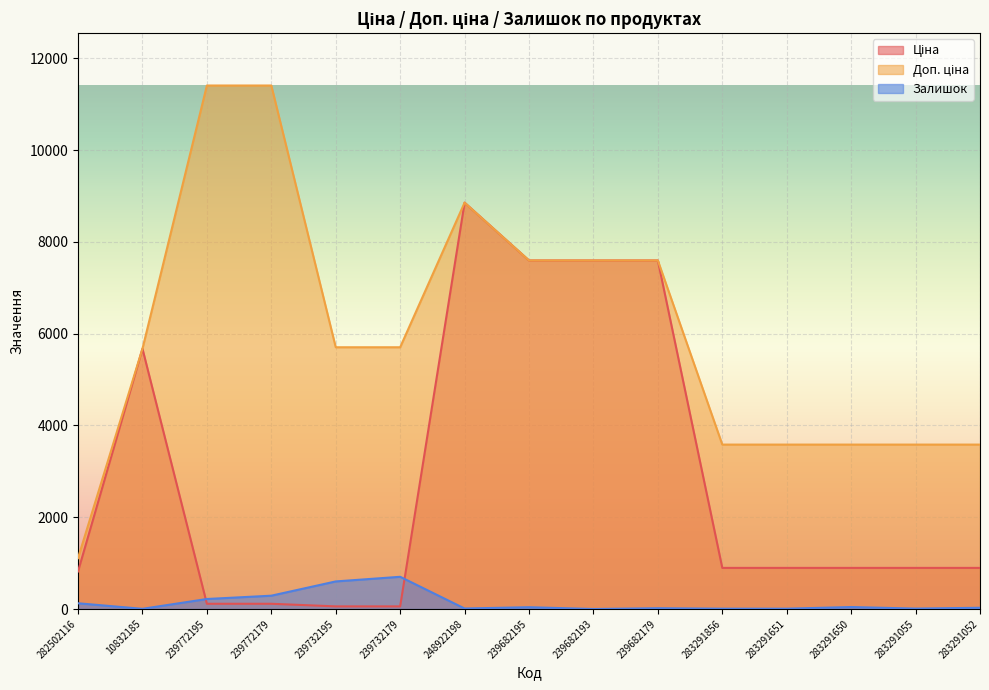

What is the approximate value of Залишок at 239772195?

218.0